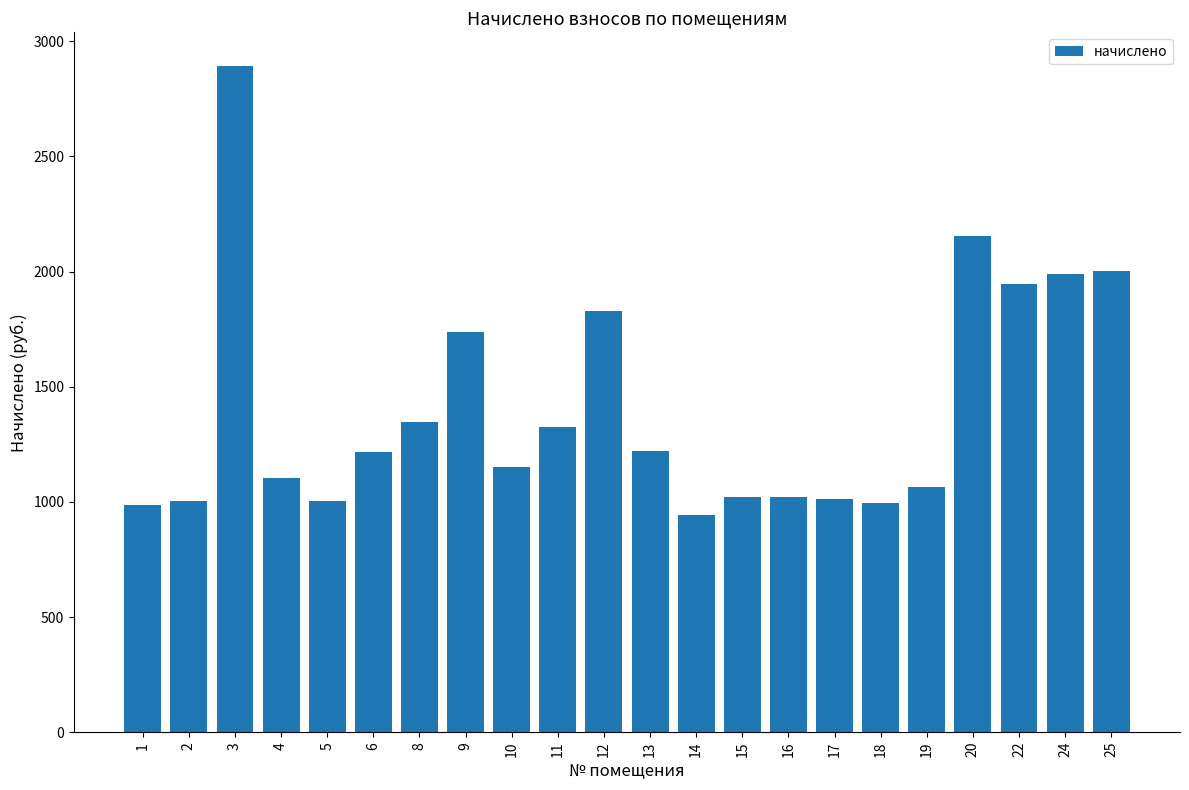

What is the minimum value shown in the chart?

943.0